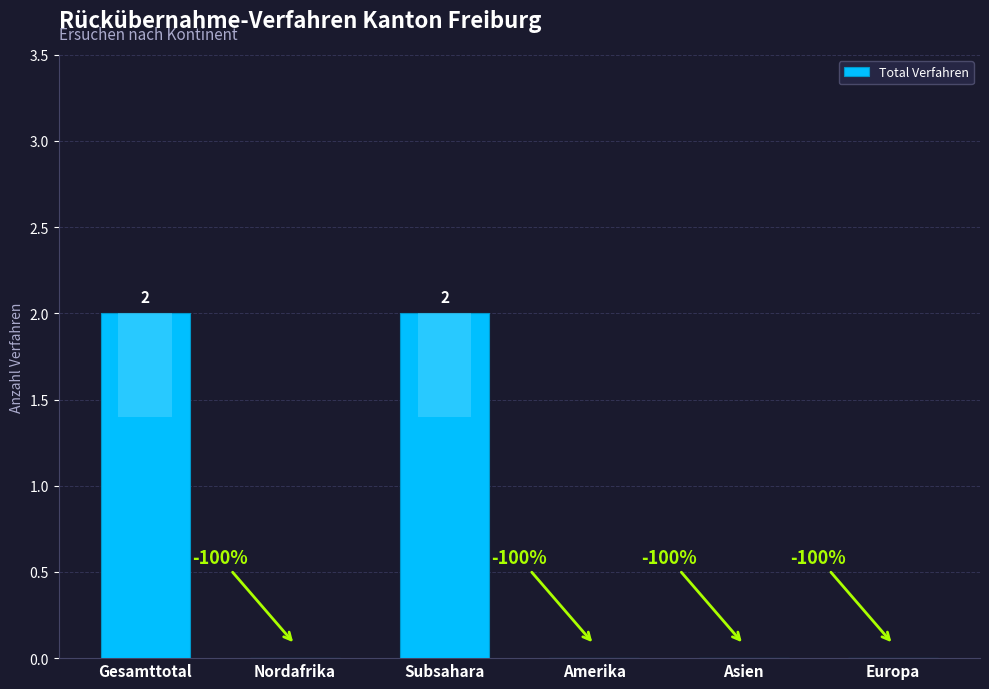

Where is the data nearest to the value 1?

Gesamttotal